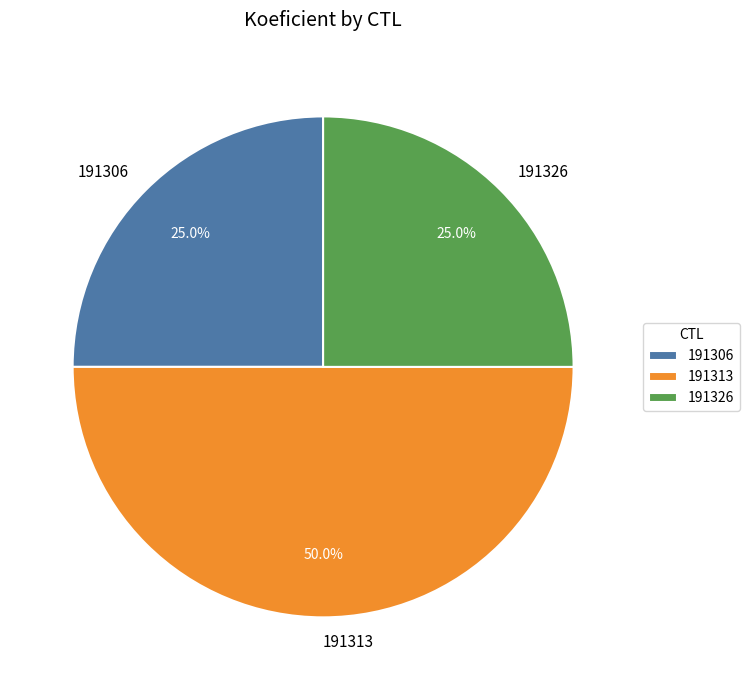

What percentage is the 191306 slice, to the nearest percent?

25%